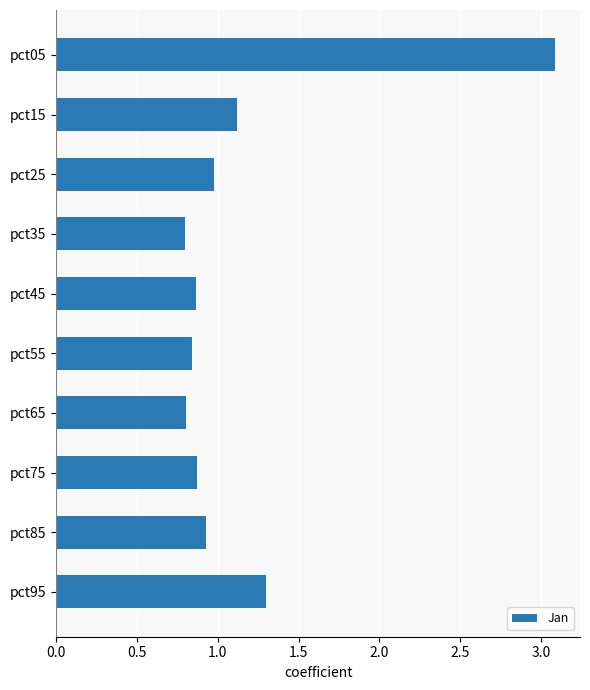

True or false: the data shows 0.5 at pct45.

False